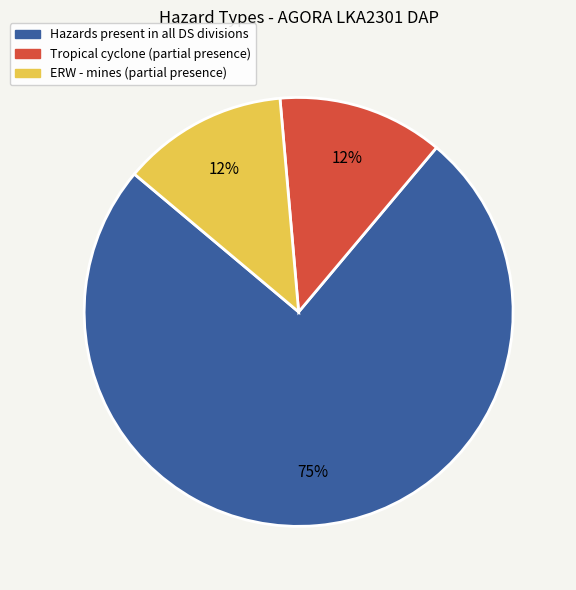

To the nearest percent, what is the average slice percentage?

33%